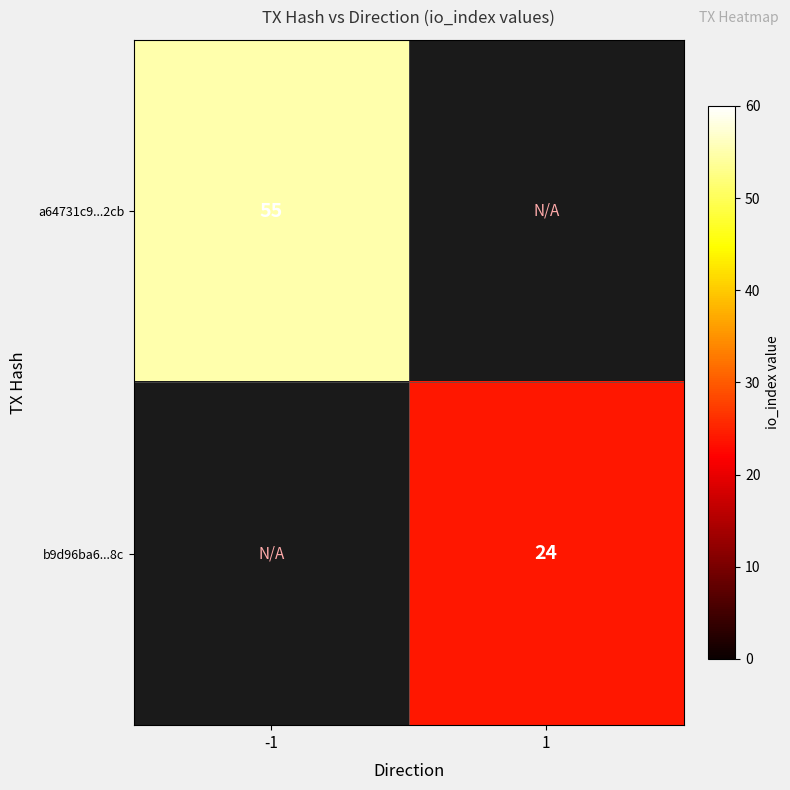

What is the greatest value displayed?

55.0